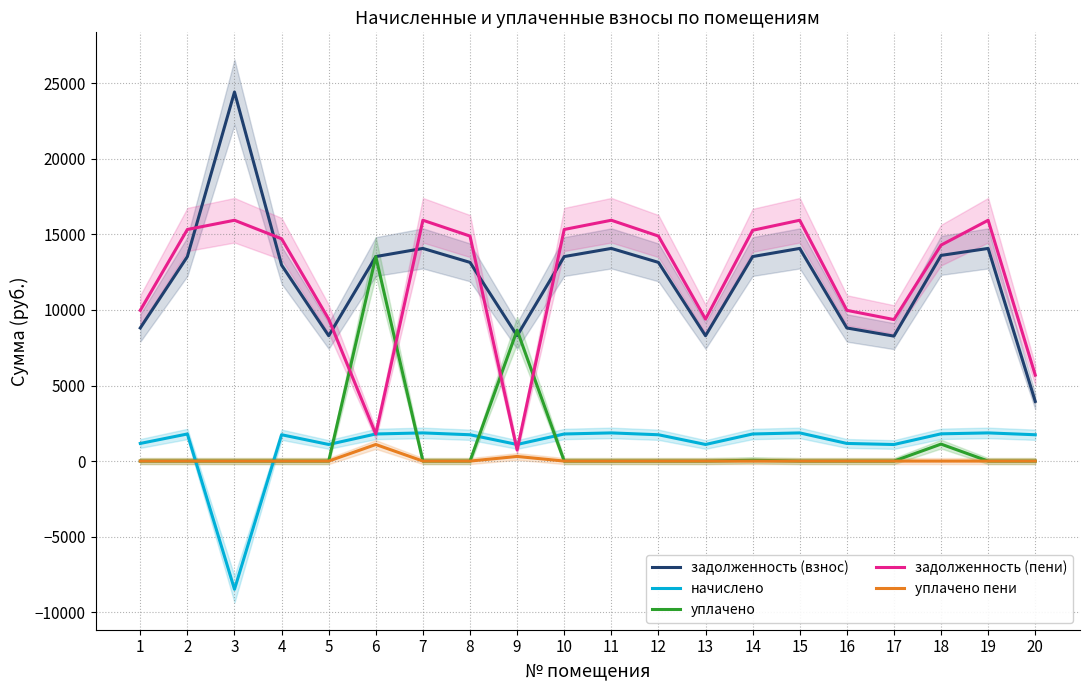

Reading left to right, what are all the values shown in this chart?

задолженность (взнос): 8808.2	13533.4	24421.7	12969.8	8294.6	13533.4	14072.6	13148.2	8294.6	13533.4	14072.6	13148.2	8294.6	13533.4	14072.6	8808.2	8269.0	13610.4	14072.6	3947.2
начислено: 1166.9	1792.9	-8484.7	1741.8	1098.8	1792.9	1864.3	1741.8	1098.8	1792.9	1864.3	1741.8	1098.8	1792.9	1864.3	1166.9	1095.4	1803.1	1864.3	1741.8
уплачено: 0.0	0.0	0.0	0.0	0.0	13533.4	0.0	0.0	8660.9	0.0	0.0	0.0	0.0	54.6	0.0	0.0	0.0	1123.2	0.0	0.0
задолженность (пени): 9975.1	15326.2	15937.0	14711.6	9393.5	1792.9	15937.0	14890.0	732.6	15326.2	15937.0	14890.0	9393.5	15271.7	15937.0	9975.1	9364.4	14290.3	15937.0	5689.0
уплачено пени: 0.0	0.0	0.0	0.0	0.0	1096.6	0.0	0.0	305.8	0.0	0.0	0.0	0.0	0.0	0.0	0.0	0.0	0.0	0.0	0.0